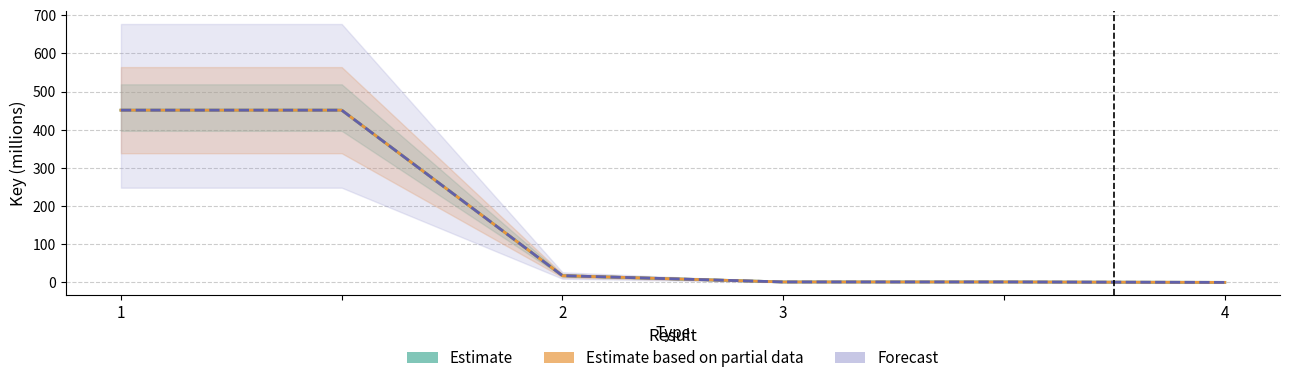

Which series changed the most between 1 and 4?

Estimate